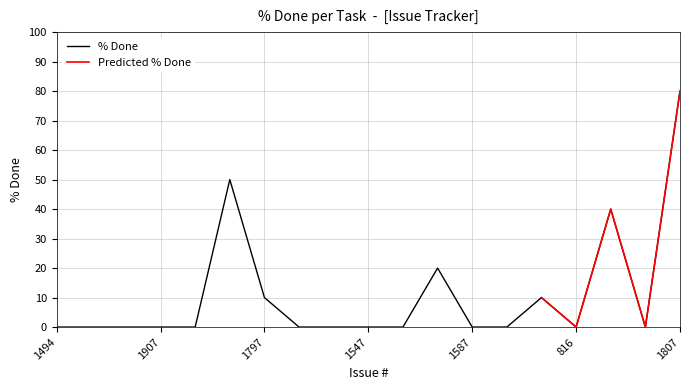

What is the label of the 13th point from the left?

1587